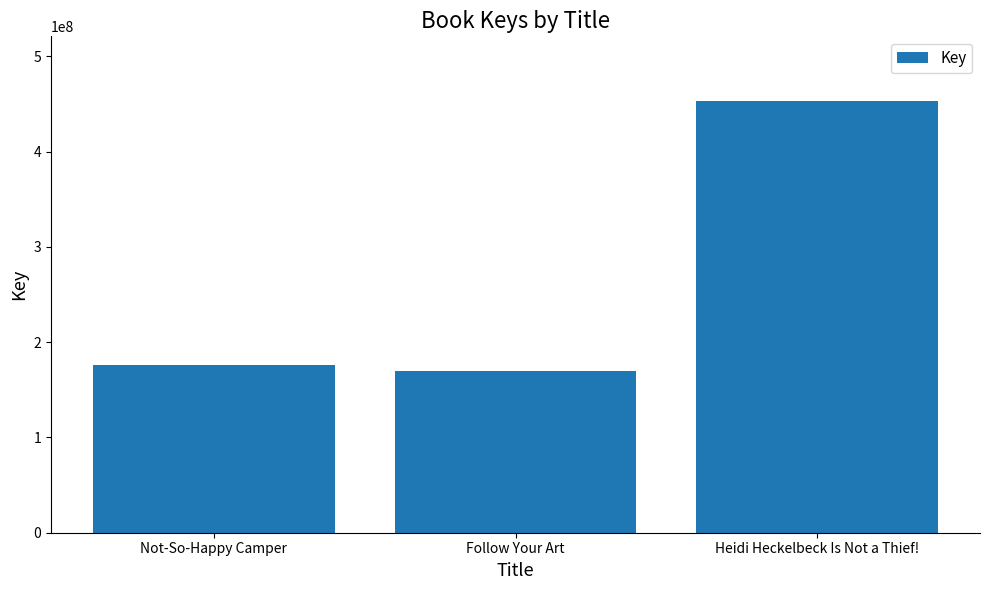

List the labels in order of value, smallest first.

Follow Your Art, Not-So-Happy Camper, Heidi Heckelbeck Is Not a Thief!